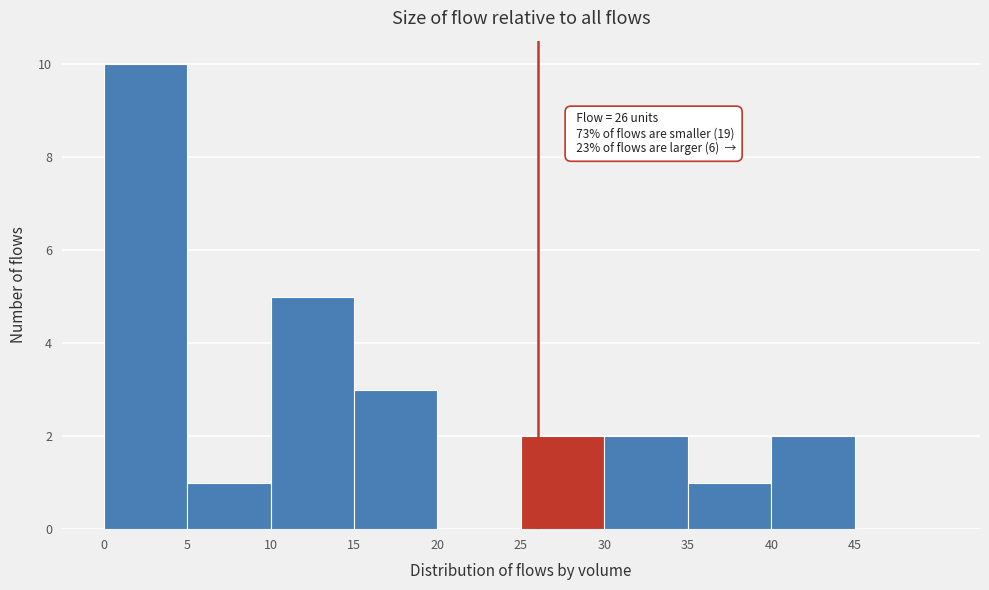

Which range on the x-axis has the tallest bar?

0 to 5